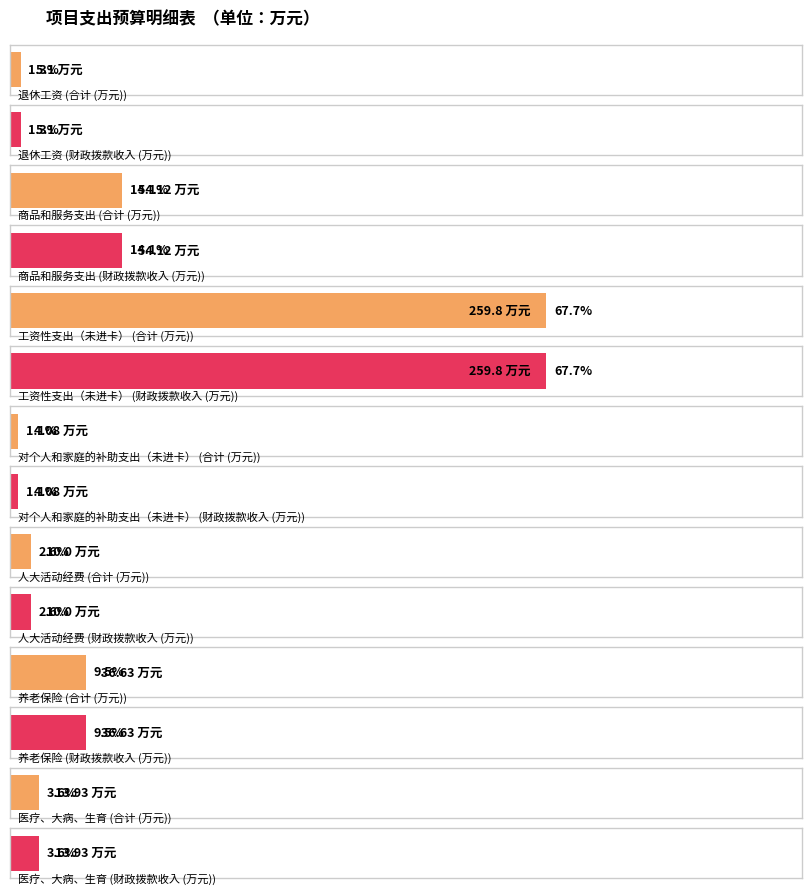

True or false: 财政拨款收入 has a value of 36.6 at 养老保险.

True